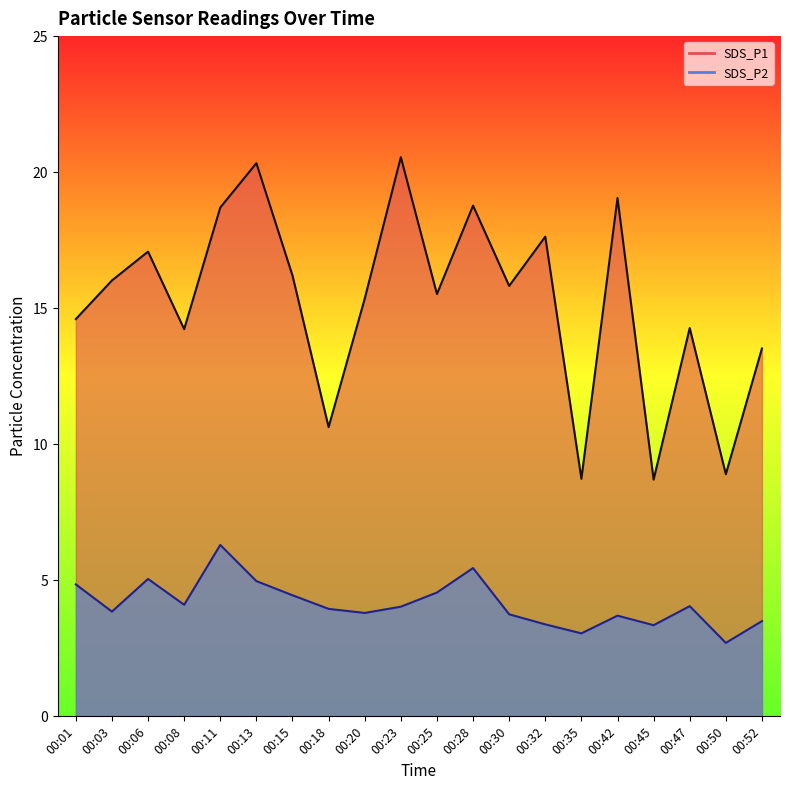

True or false: SDS_P1 and SDS_P2 intersect in this chart.

False